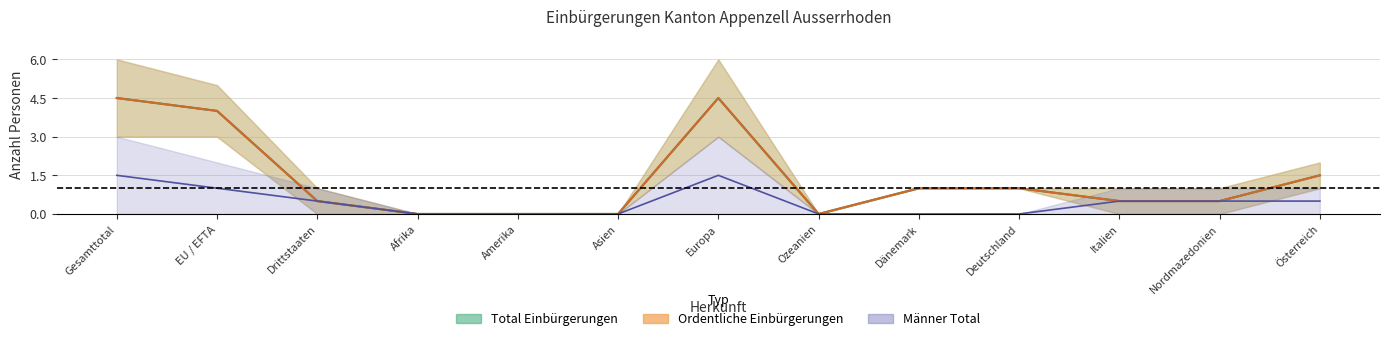

At how many categories does at least one series exceed 3?

3